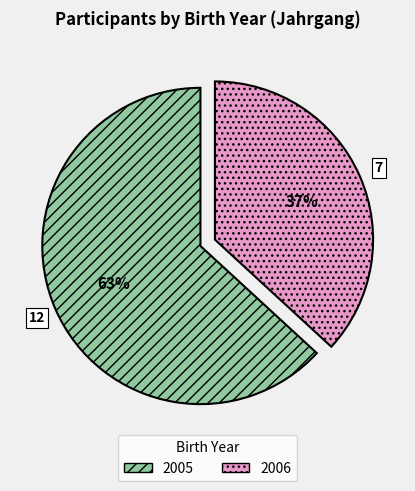

To the nearest percent, what is the difference between the largest and smallest slice percentages?

26%